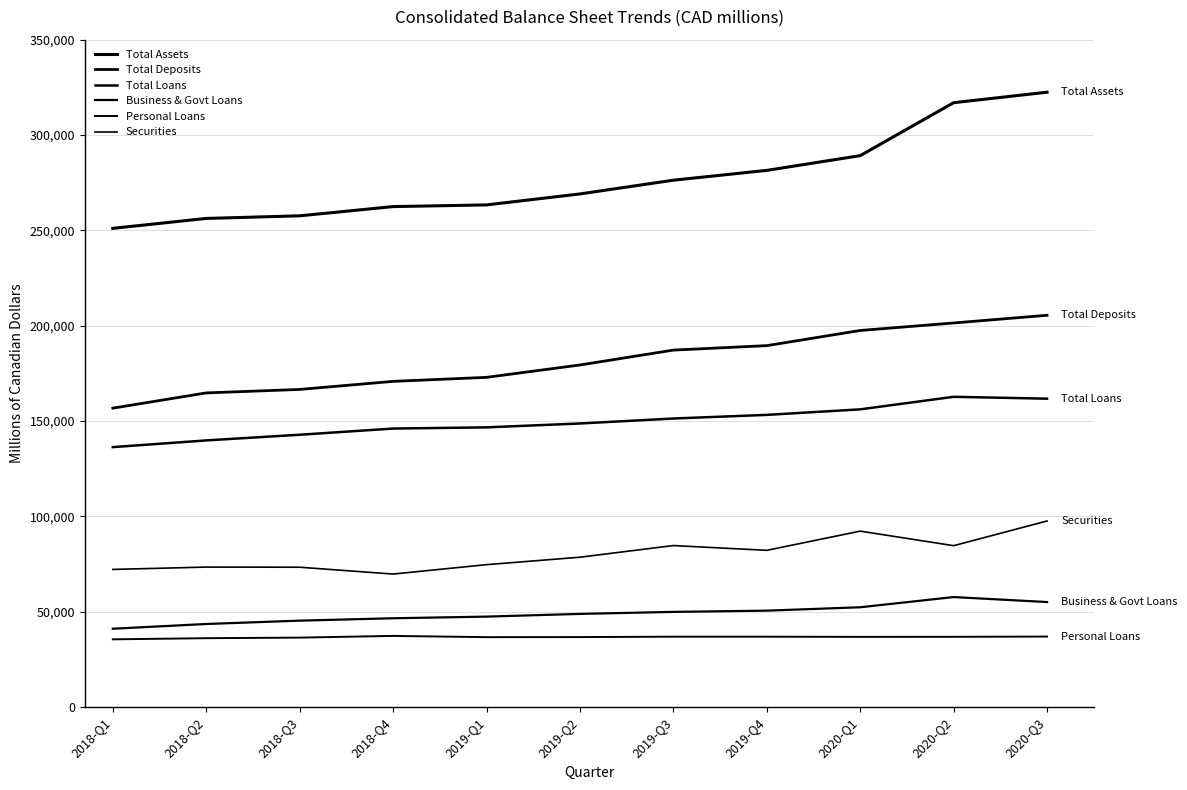

True or false: Personal Loans and Business & Govt Loans intersect in this chart.

False